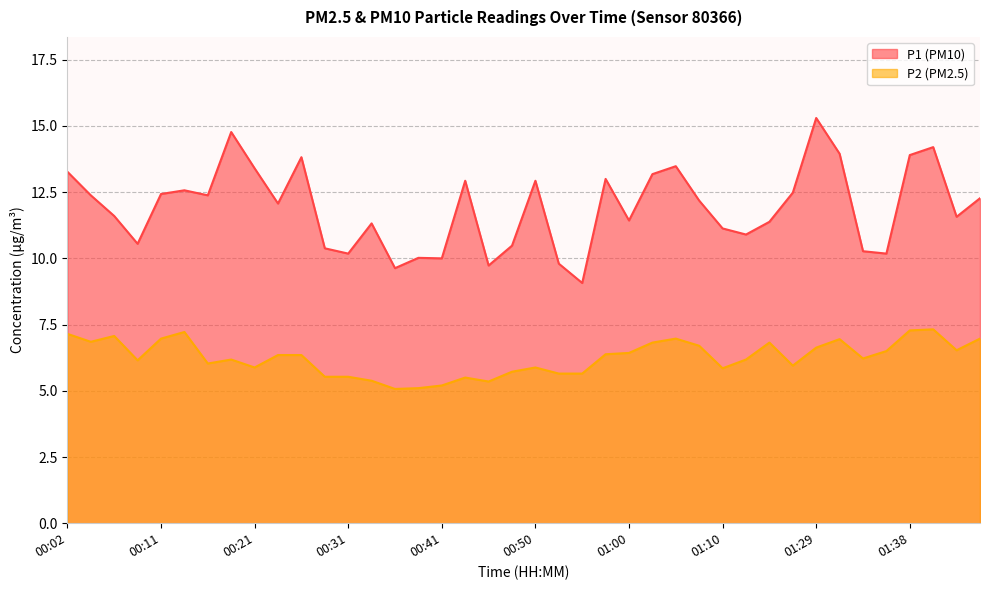

What is the value of the P1 point at the 15th from the left?

9.6